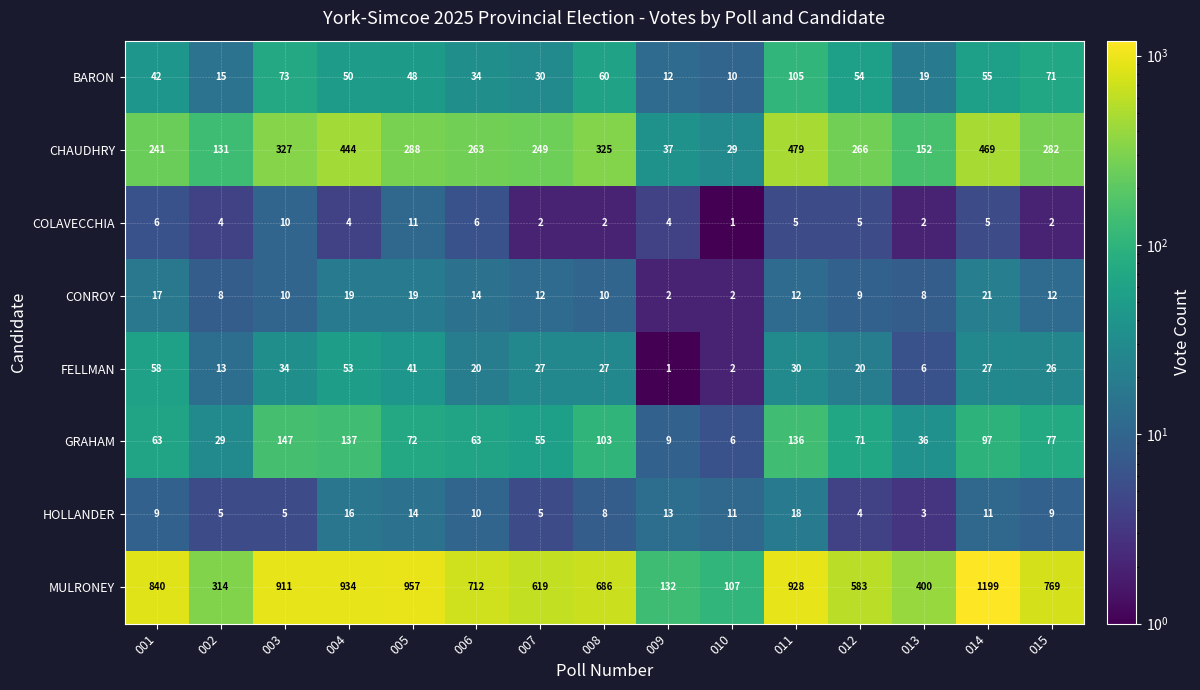

At which label does GRAHAM reach its peak?

003